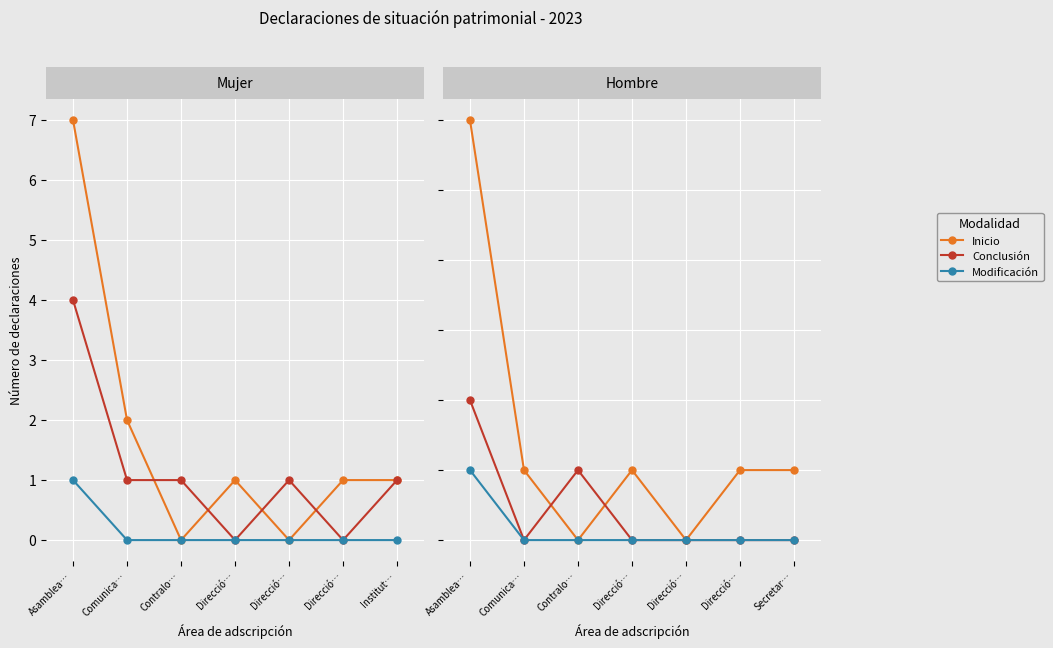

What is the difference between the highest and lowest values at Direcció…?

1